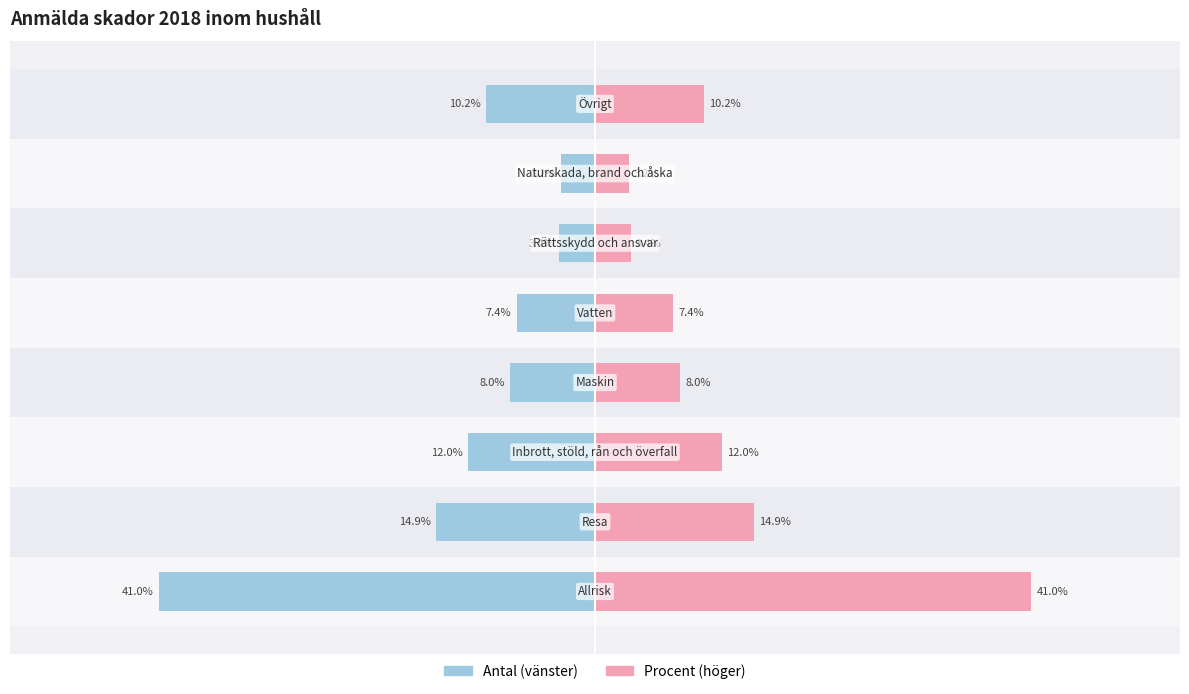

How many bars are there in each group?

2